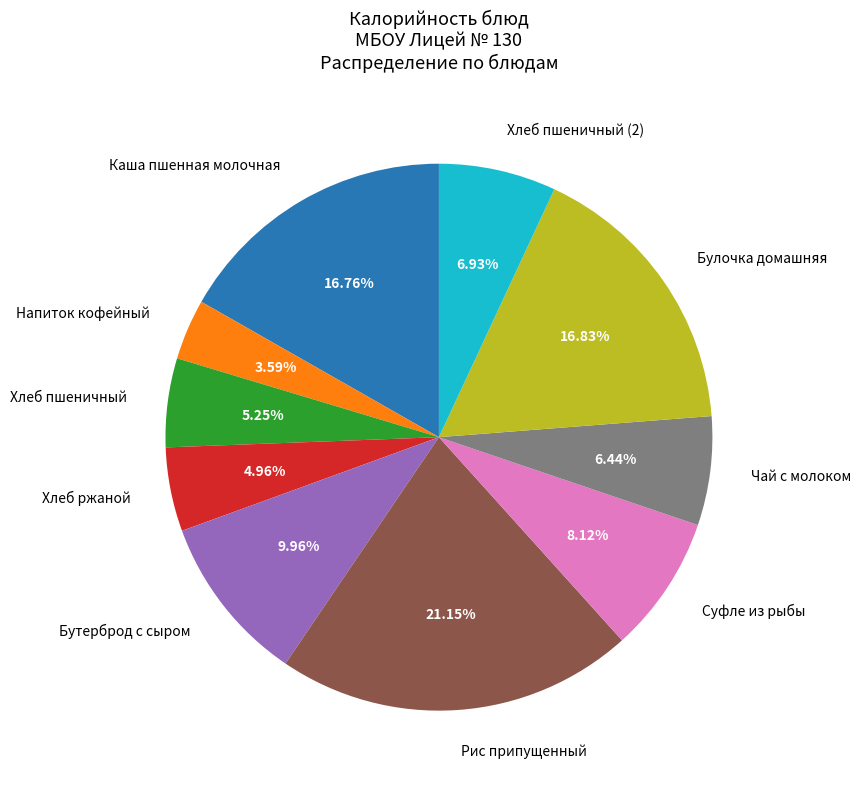

To the nearest percent, what is the difference between the largest and smallest slice percentages?

18%